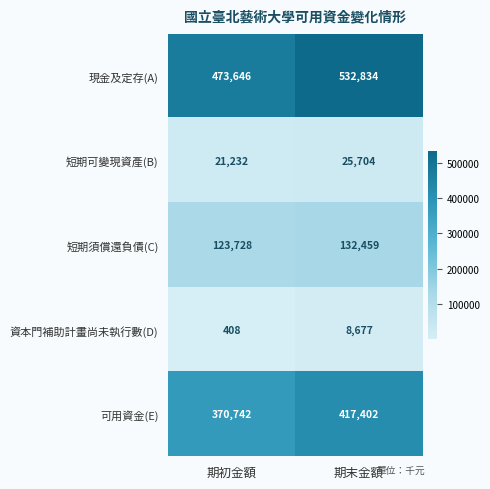

Is the value of 資本門補助計畫尚未執行數(D) at 期初金額 greater than the value of 短期須償還負債(C) at 期初金額?

No